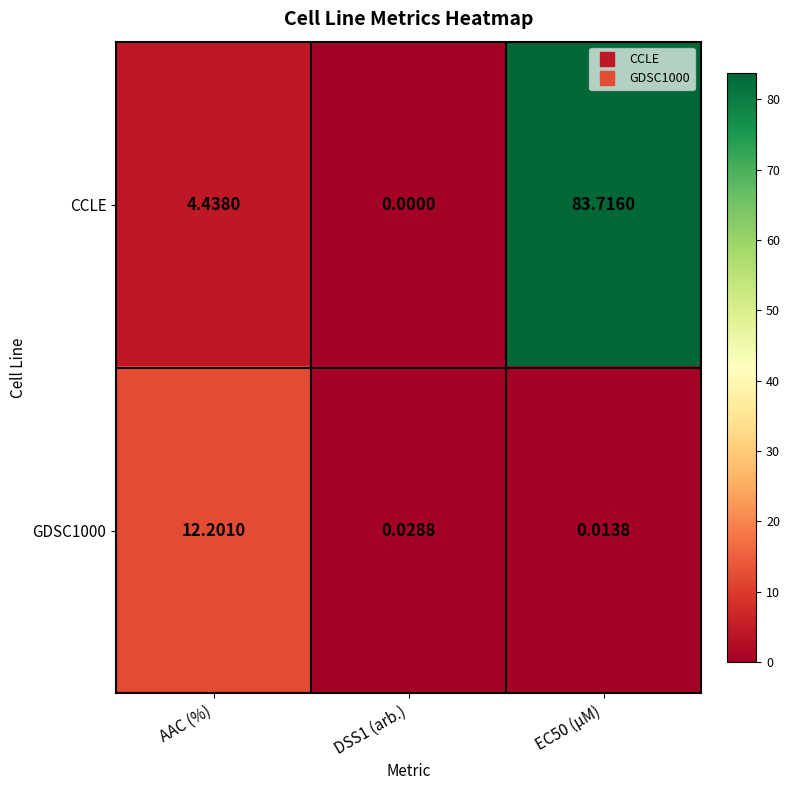

Where is CCLE nearest to the value 41?

AAC (%)